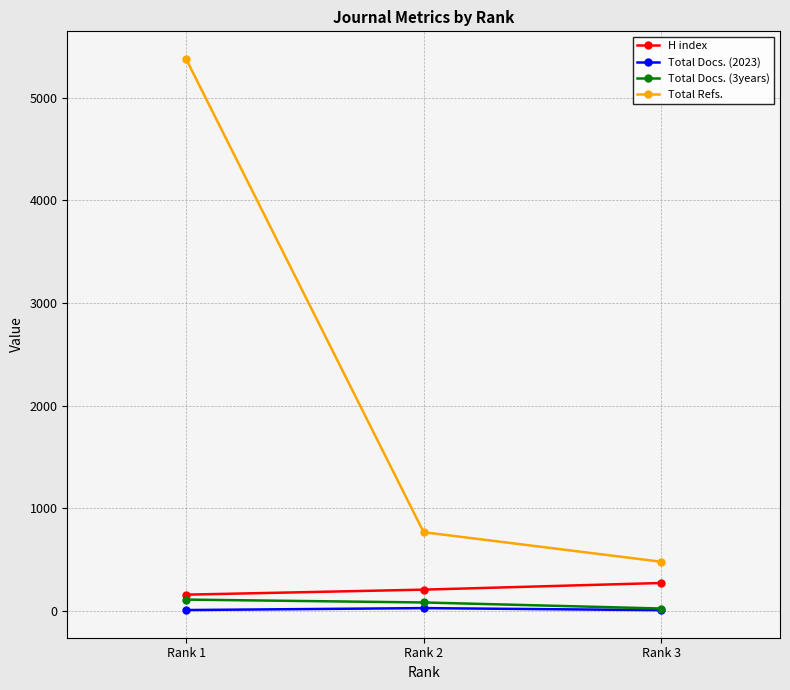

What is the sum of the Total Refs. values at Rank 3 and Rank 1?

5857